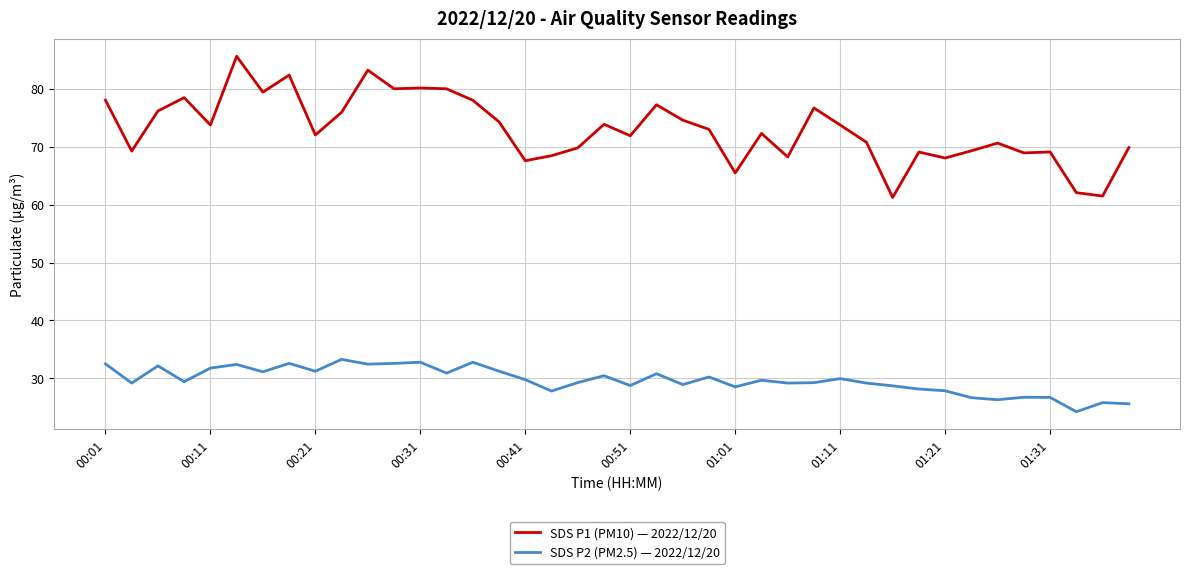

True or false: SDS P2 (PM2.5) — 2022/12/20 and SDS P1 (PM10) — 2022/12/20 intersect in this chart.

False